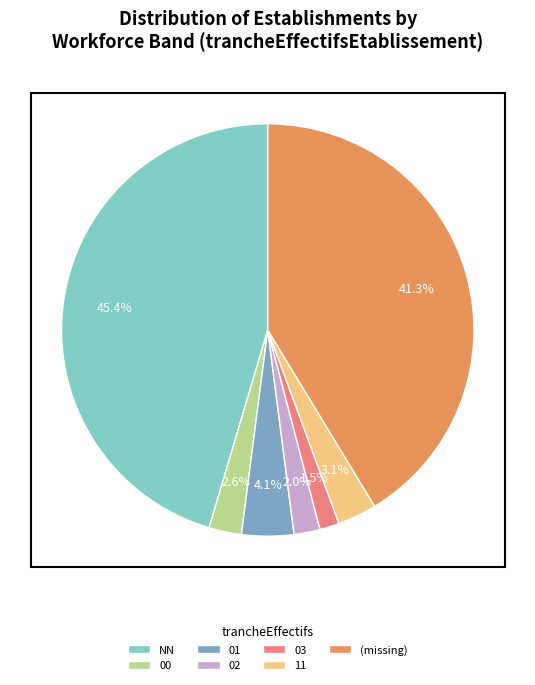

Is there any slice that represents more than half of the pie?

No